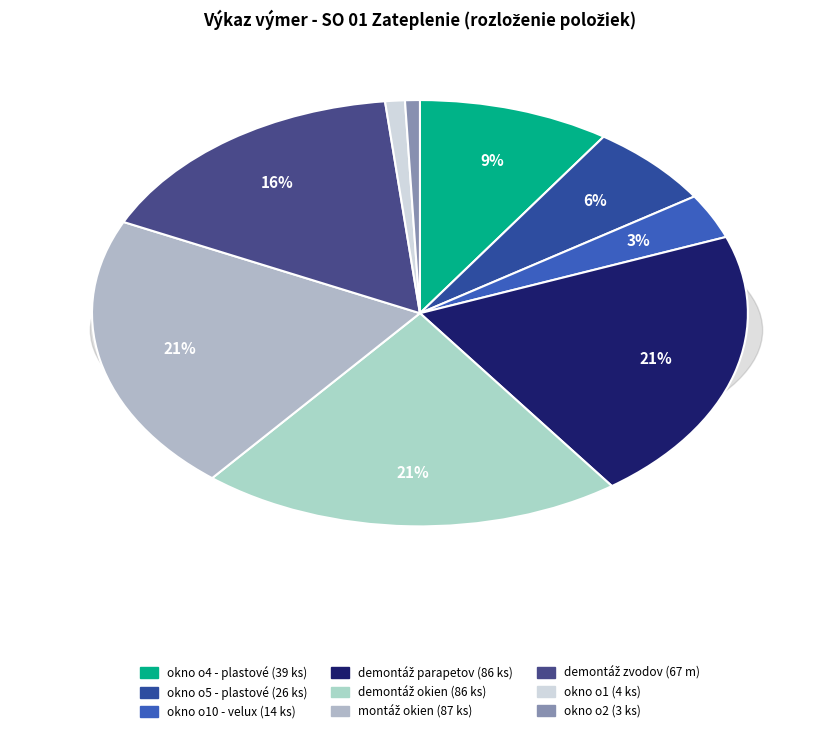

To the nearest percent, what is the difference between the largest and smallest slice percentages?

20%